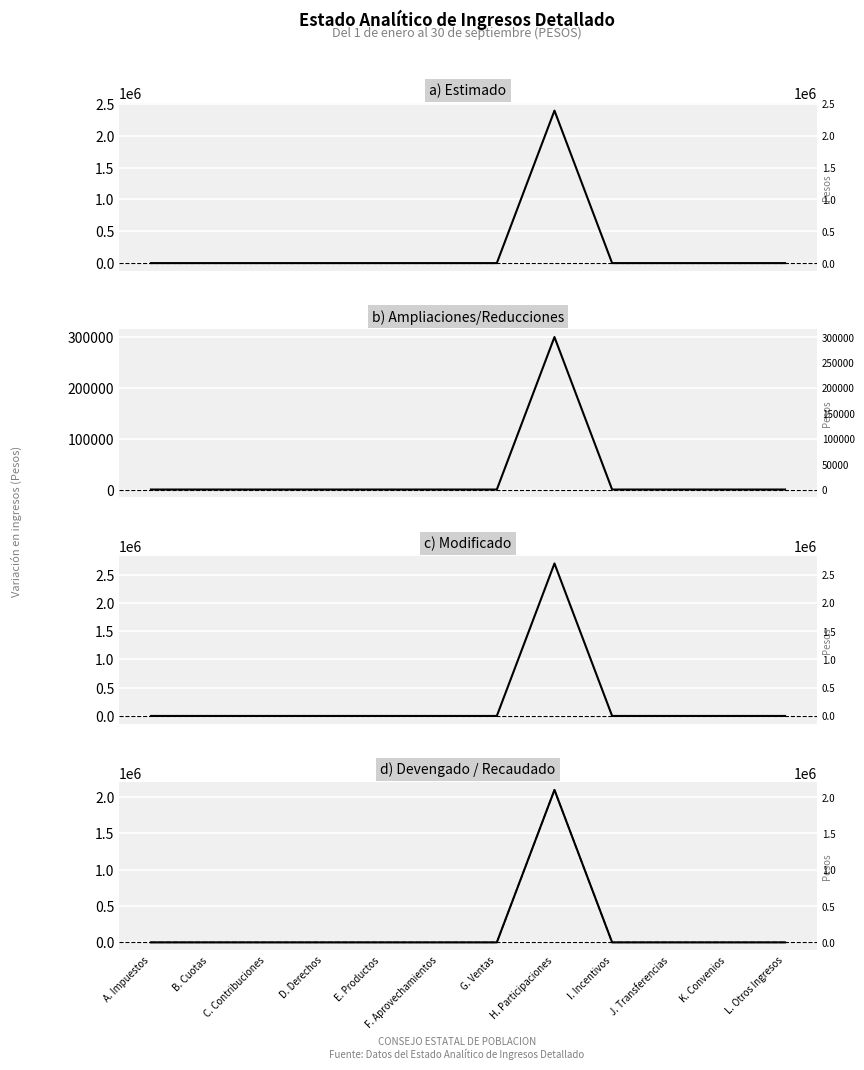

Reading left to right, list all the values displayed in this chart.

Estimado: A. Impuestos=0	B. Cuotas=0	C. Contribuciones=0	D. Derechos=0	E. Productos=0	F. Aprovechamientos=0	G. Ventas=0	H. Participaciones=2395000	I. Incentivos=0	J. Transferencias=0	K. Convenios=0	L. Otros Ingresos=0
Ampliaciones: A. Impuestos=0	B. Cuotas=0	C. Contribuciones=0	D. Derechos=0	E. Productos=0	F. Aprovechamientos=0	G. Ventas=0	H. Participaciones=300000	I. Incentivos=0	J. Transferencias=0	K. Convenios=0	L. Otros Ingresos=0
Modificado: A. Impuestos=0	B. Cuotas=0	C. Contribuciones=0	D. Derechos=0	E. Productos=0	F. Aprovechamientos=0	G. Ventas=0	H. Participaciones=2695000	I. Incentivos=0	J. Transferencias=0	K. Convenios=0	L. Otros Ingresos=0
Devengado: A. Impuestos=0	B. Cuotas=0	C. Contribuciones=0	D. Derechos=0	E. Productos=0	F. Aprovechamientos=0	G. Ventas=0	H. Participaciones=2100000	I. Incentivos=0	J. Transferencias=0	K. Convenios=0	L. Otros Ingresos=0
Recaudado: A. Impuestos=0	B. Cuotas=0	C. Contribuciones=0	D. Derechos=0	E. Productos=0	F. Aprovechamientos=0	G. Ventas=0	H. Participaciones=2100000	I. Incentivos=0	J. Transferencias=0	K. Convenios=0	L. Otros Ingresos=0